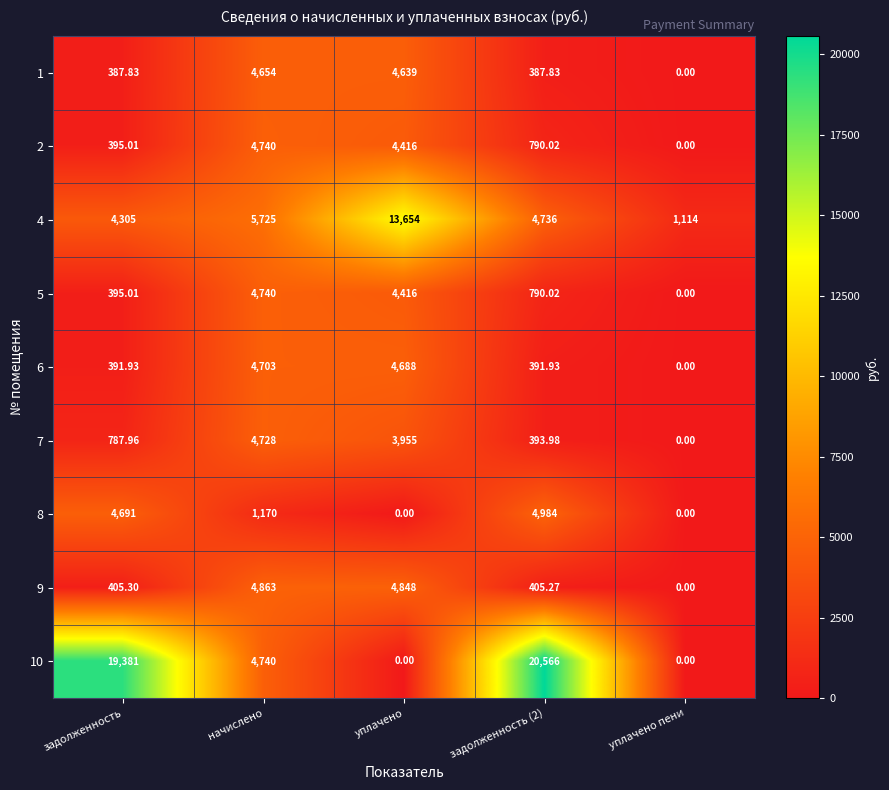

Is the value of 9 at уплачено greater than the value of 4 at задолженность?

Yes